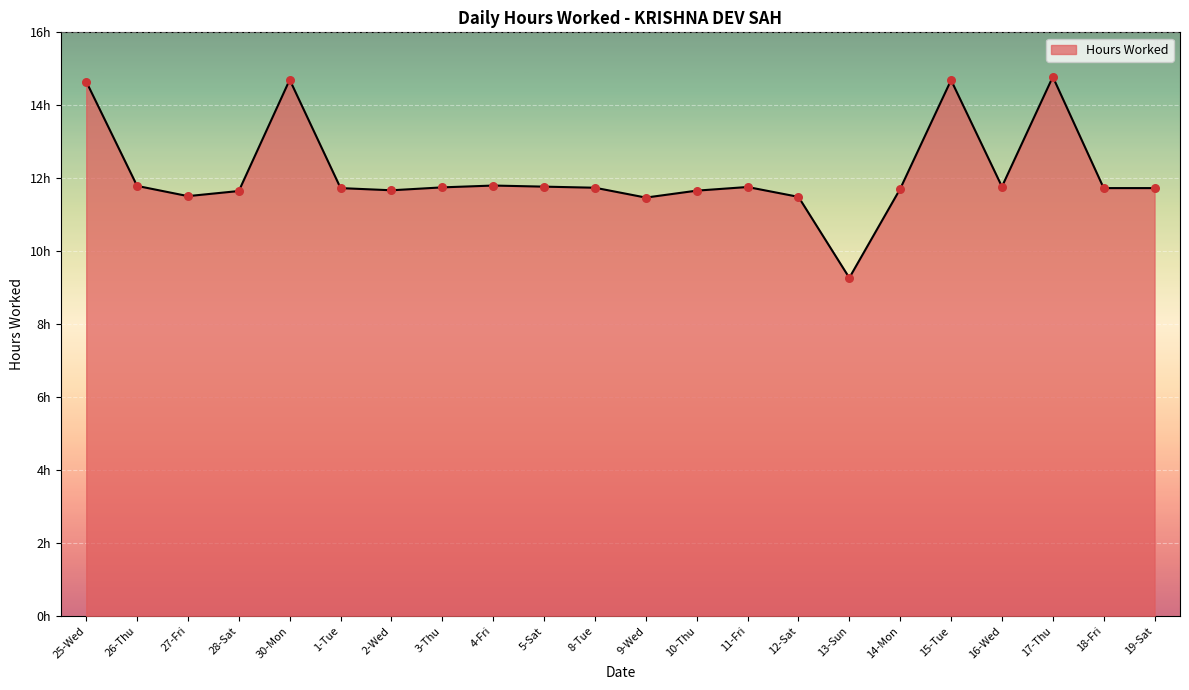

What is the change in value from 25-Wed to 28-Sat?

-3.0